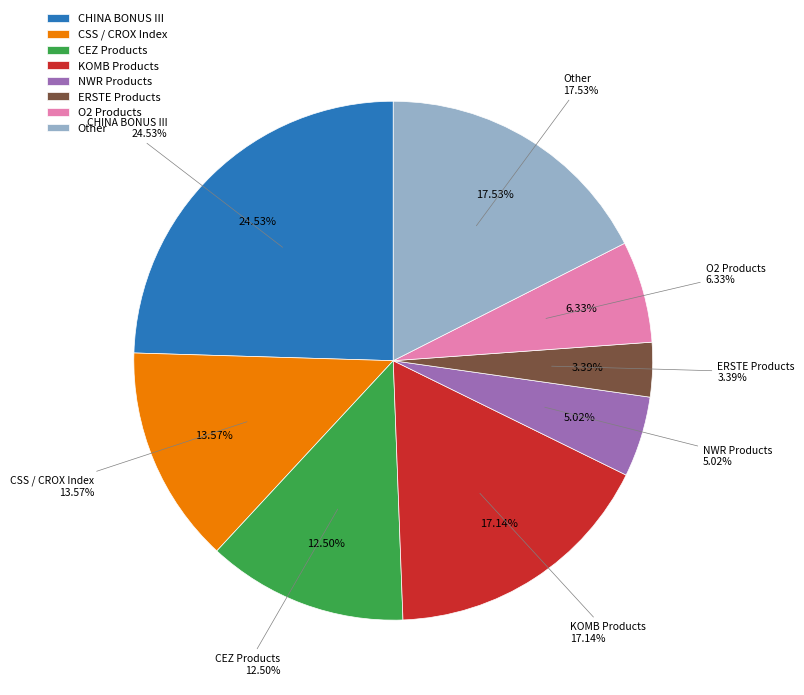

Between 3 and 29, which is larger?

29